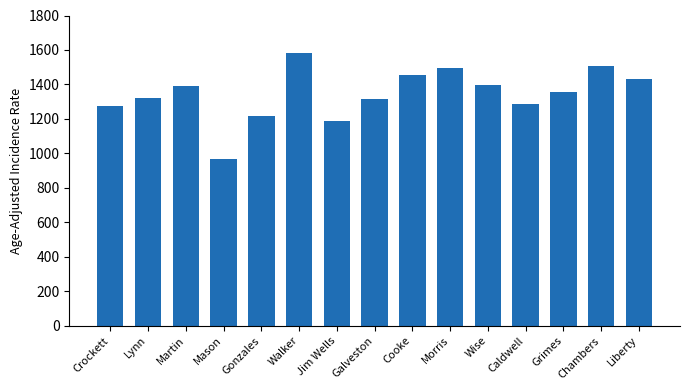

Which label corresponds to the largest value in the chart?

Walker